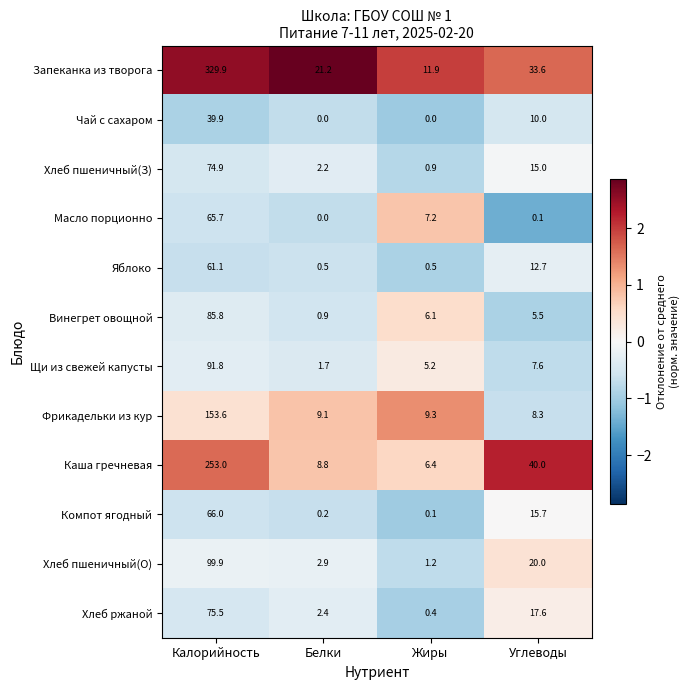

What is the difference between the highest and lowest values at Белки?

21.2